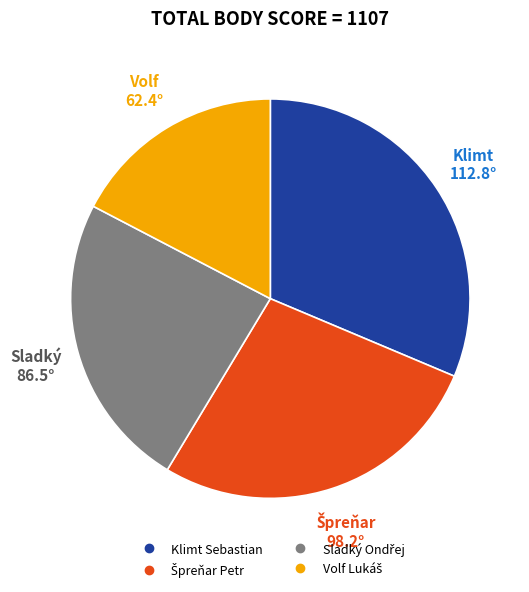

Is there any slice that represents more than half of the pie?

No